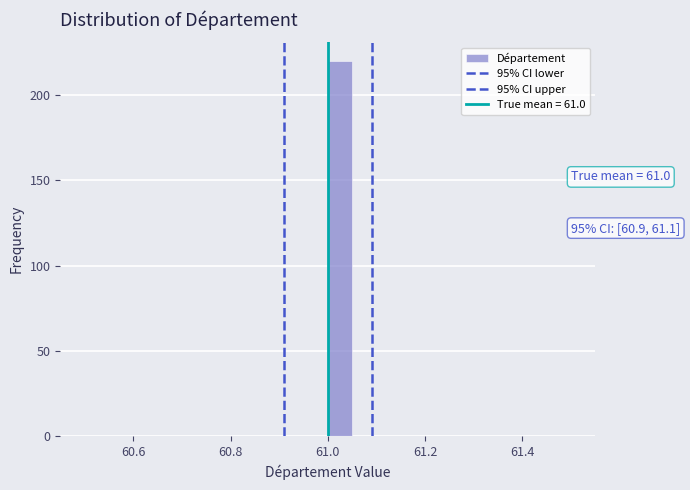

Read against the x-axis, roughly where is the centre of the tallest bar?

61.02